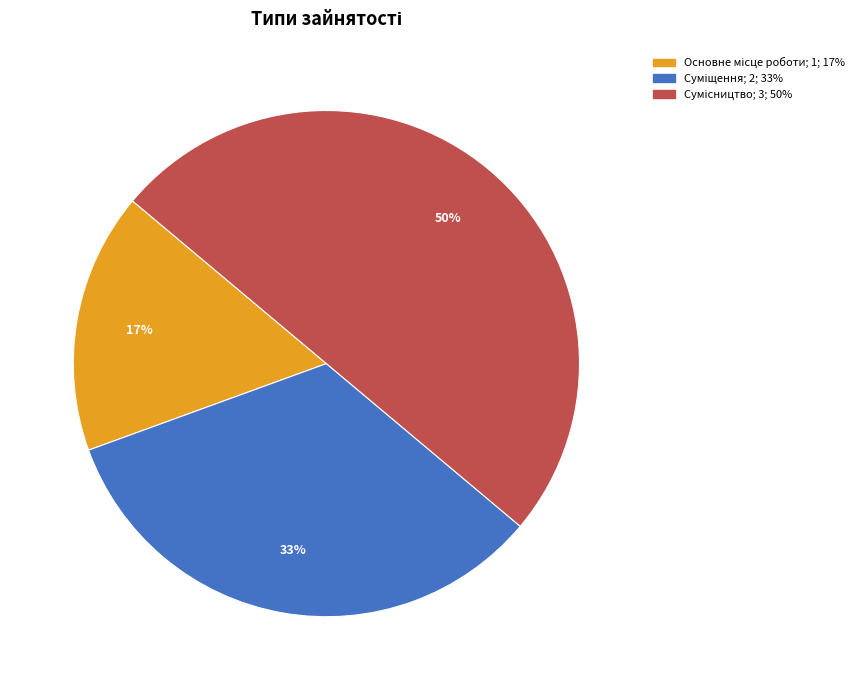

To the nearest percent, what is the average slice percentage?

33%